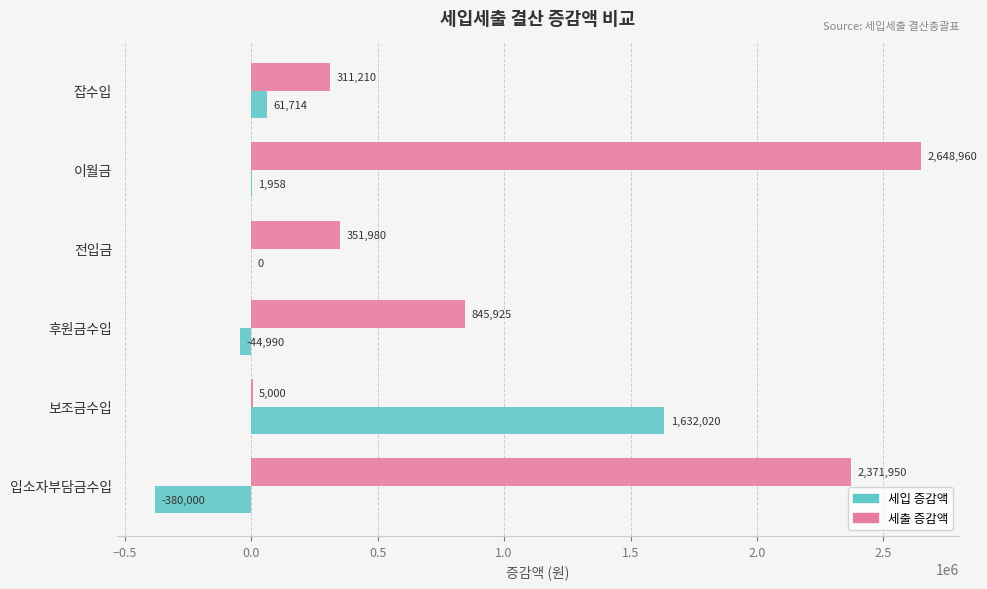

What is the highest value of the 세입 증감액 series?

1632020